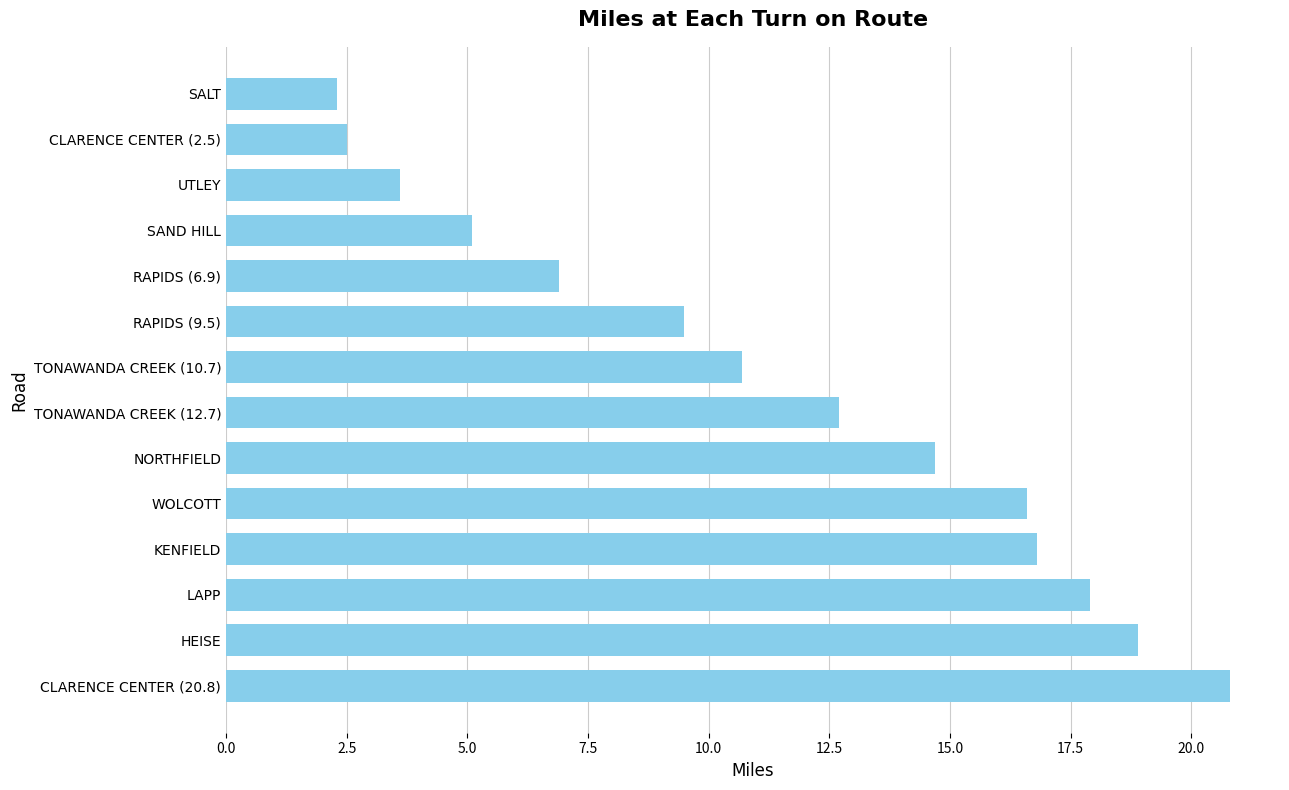

List the labels in order of value, smallest first.

SALT, CLARENCE CENTER (2.5), UTLEY, SAND HILL, RAPIDS (6.9), RAPIDS (9.5), TONAWANDA CREEK (10.7), TONAWANDA CREEK (12.7), NORTHFIELD, WOLCOTT, KENFIELD, LAPP, HEISE, CLARENCE CENTER (20.8)